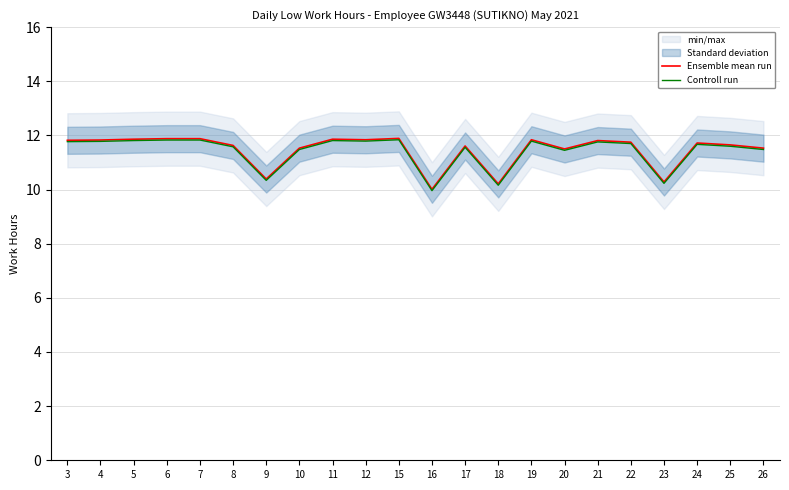

Reading left to right, transcribe all the data shown in this chart.

Ensemble mean run: 3=11.8	4=11.8	5=11.9	6=11.9	7=11.9	8=11.6	9=10.4	10=11.5	11=11.9	12=11.8	15=11.9	16=10.0	17=11.6	18=10.2	19=11.8	20=11.5	21=11.8	22=11.8	23=10.3	24=11.7	25=11.7	26=11.5
Controll run: 3=11.8	4=11.8	5=11.8	6=11.8	7=11.8	8=11.6	9=10.3	10=11.5	11=11.8	12=11.8	15=11.8	16=10.0	17=11.6	18=10.2	19=11.8	20=11.4	21=11.8	22=11.7	23=10.2	24=11.7	25=11.6	26=11.5